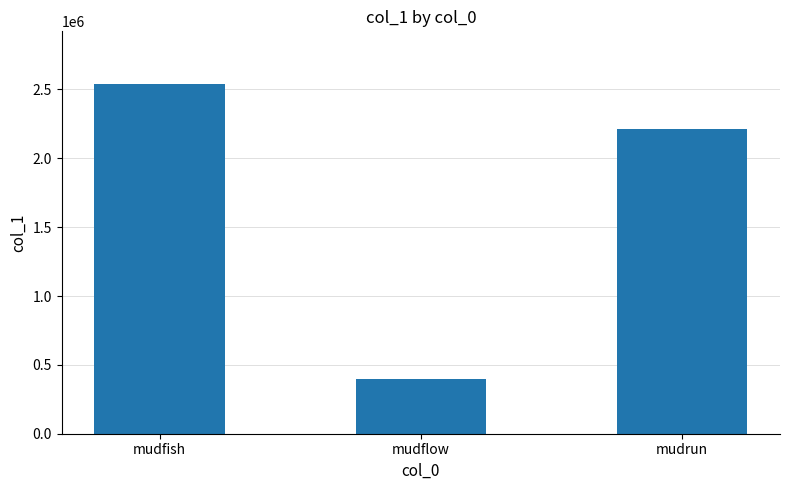

List the labels in order of value, largest first.

mudfish, mudrun, mudflow